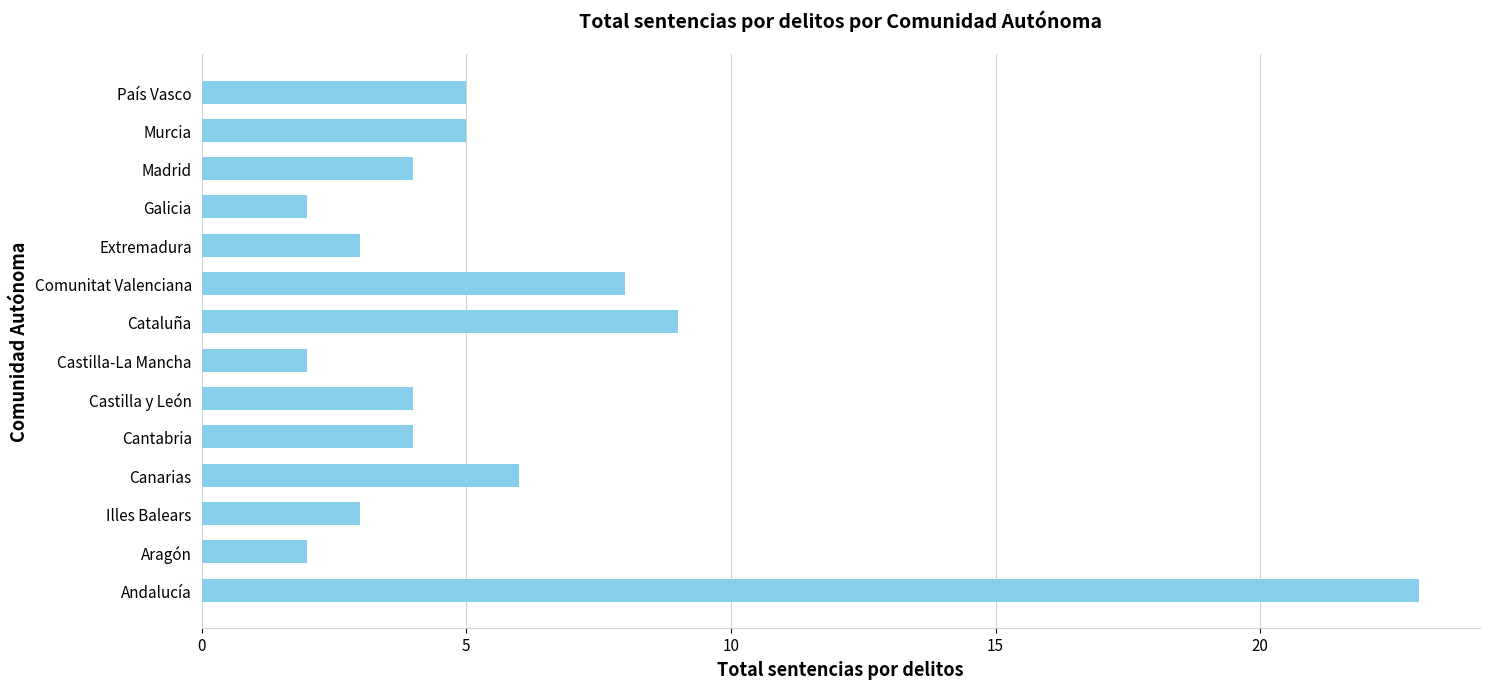

Approximately how many times larger is the value at Canarias compared to Cantabria?

1.5